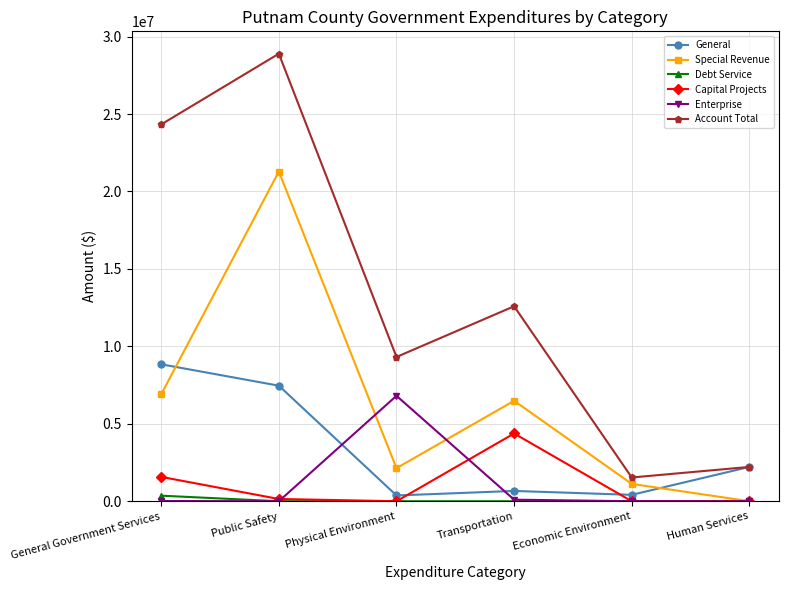

Does the chart display data point markers on the line(s)?

Yes